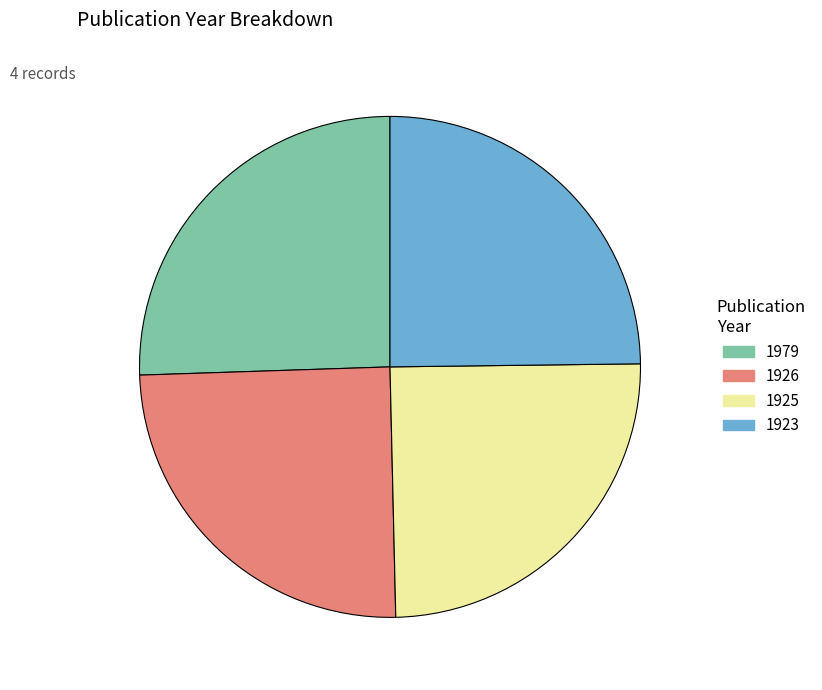

The 1923 slice represents 11% of the pie. True or false?

False